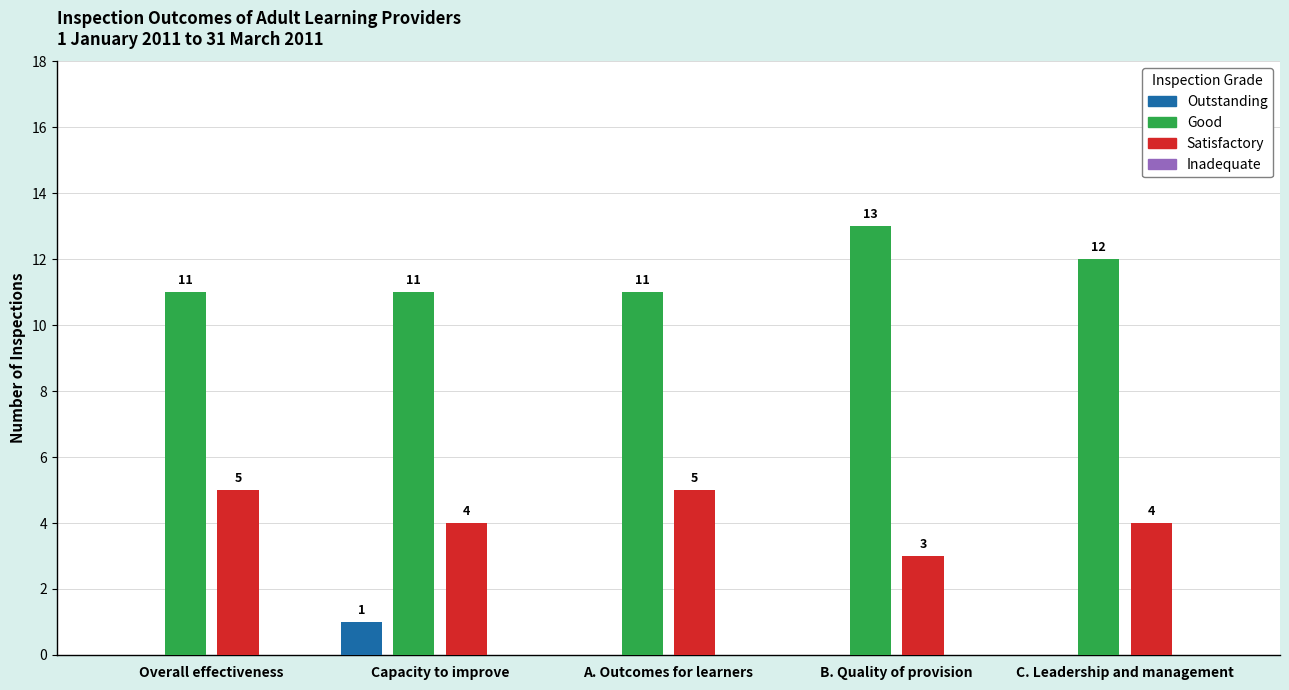

Reading left to right, list all the values displayed in this chart.

Outstanding: Overall effectiveness=0	Capacity to improve=1	A. Outcomes for learners=0	B. Quality of provision=0	C. Leadership and management=0
Good: Overall effectiveness=11	Capacity to improve=11	A. Outcomes for learners=11	B. Quality of provision=13	C. Leadership and management=12
Satisfactory: Overall effectiveness=5	Capacity to improve=4	A. Outcomes for learners=5	B. Quality of provision=3	C. Leadership and management=4